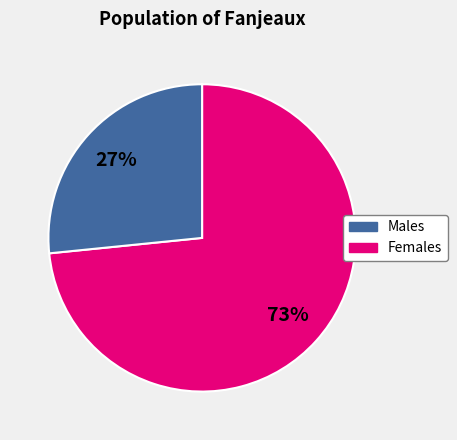

Is there any slice that represents more than half of the pie?

Yes